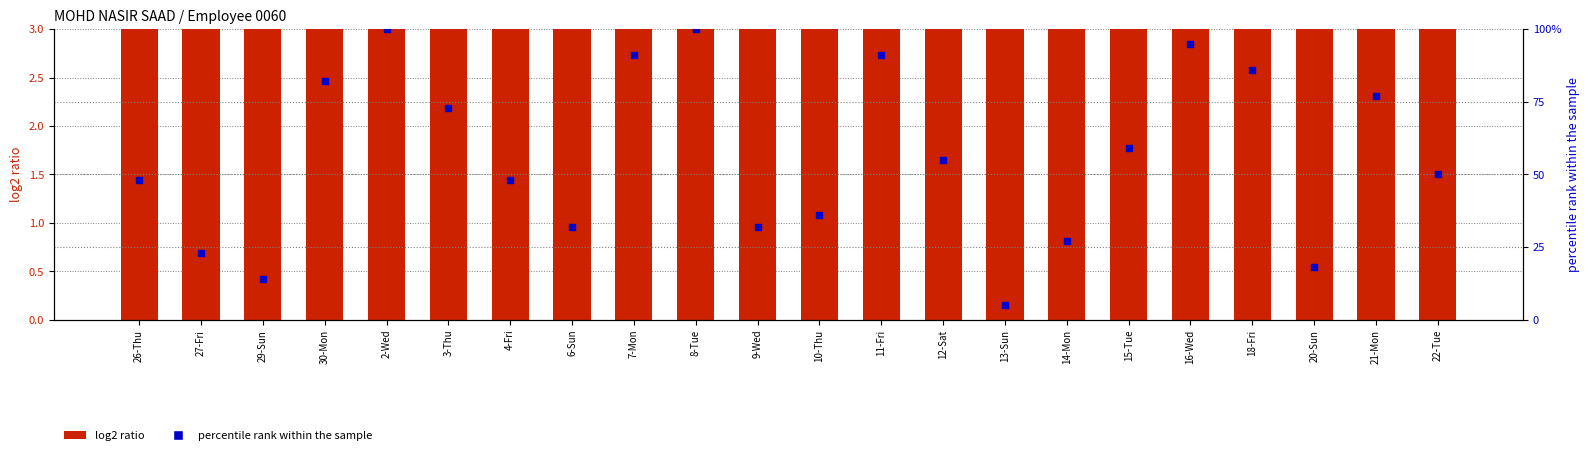

What are all the series names shown in the legend?

log2 ratio, percentile rank within the sample